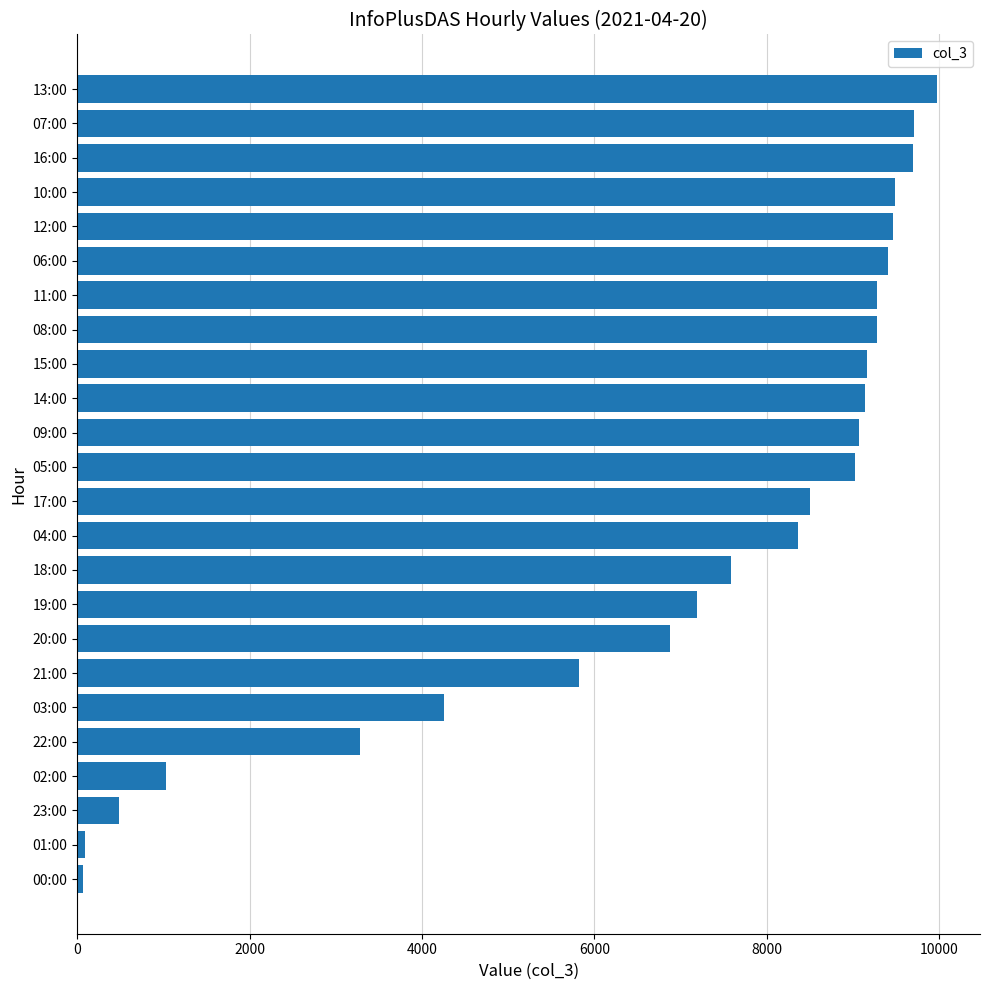

Which category has the highest value across all series?

13:00